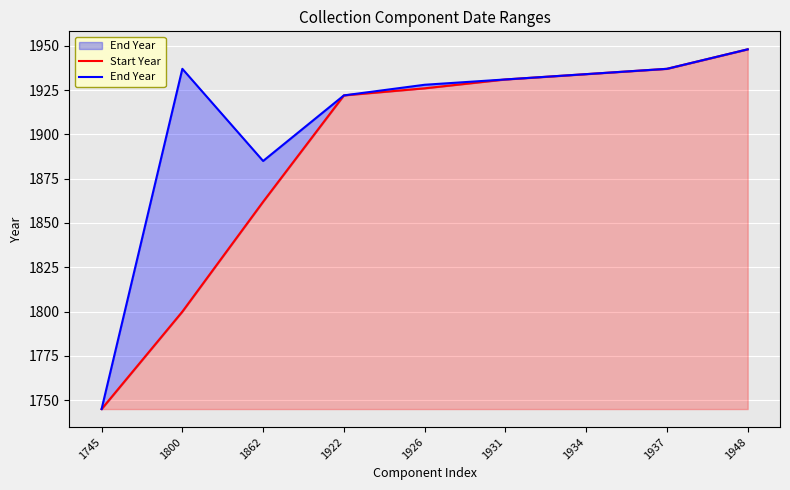

Which category has the highest value in the End Year series?

1948